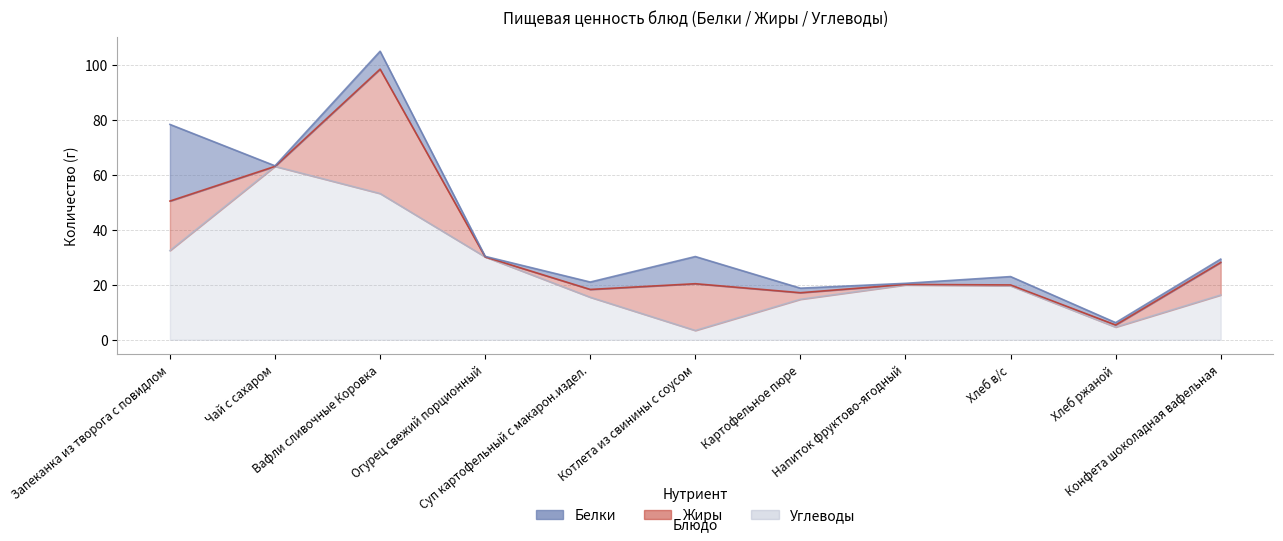

List the series in order of their peak value, highest first.

Углеводы, Жиры, Белки